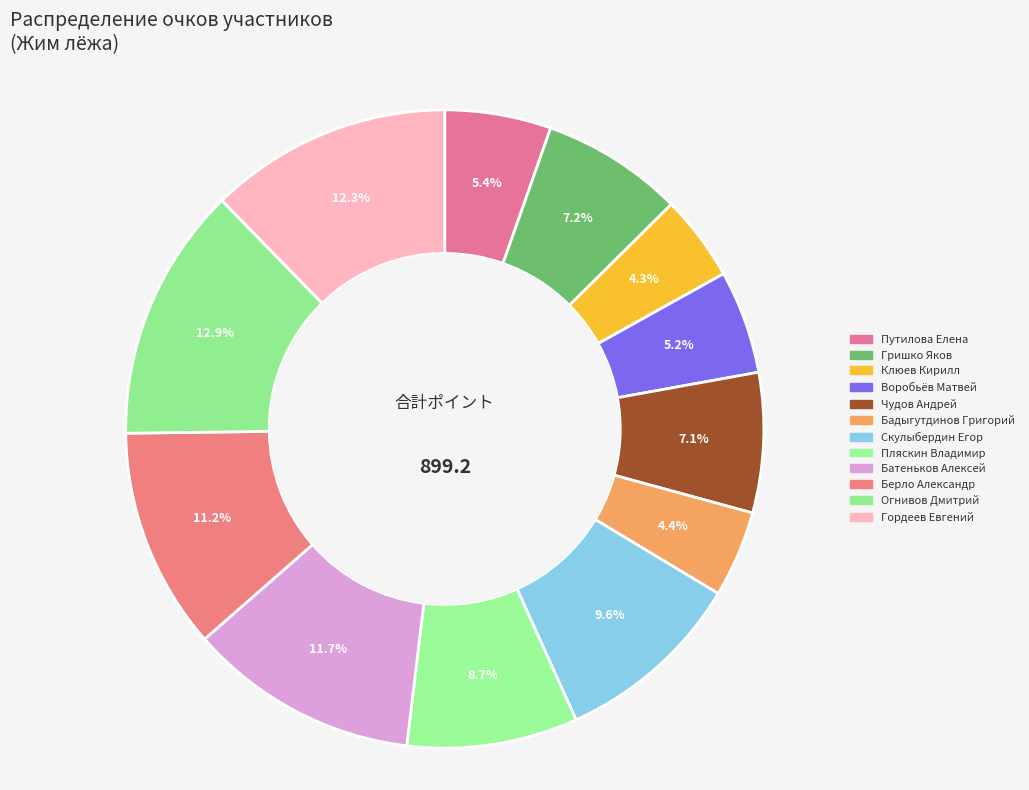

To the nearest percent, what is the difference between the Клюев Кирилл and Батеньков Алексей slice percentages?

7%